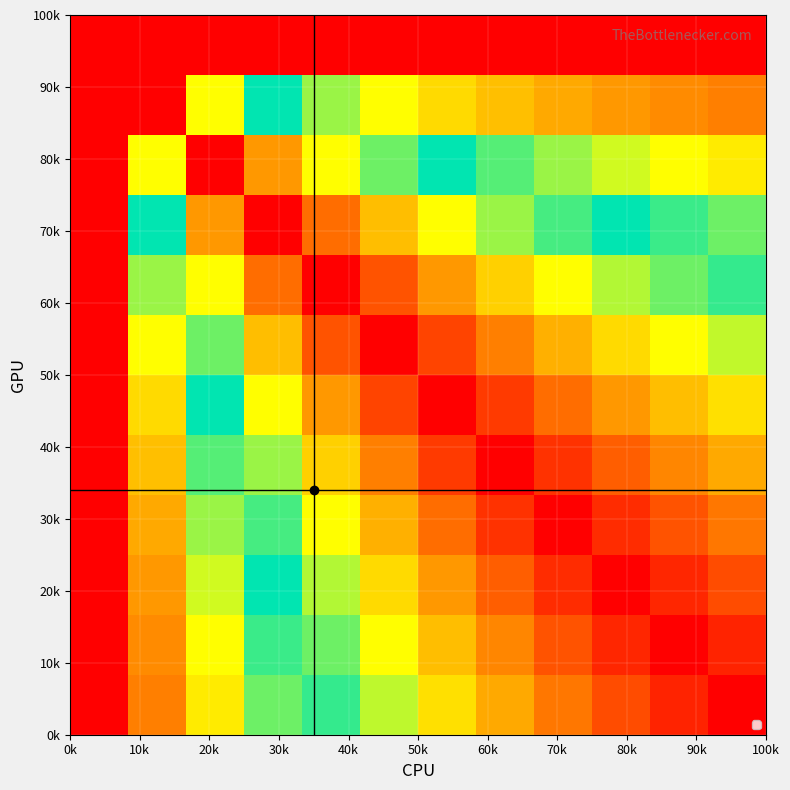

How many categories are shown in the chart?

12